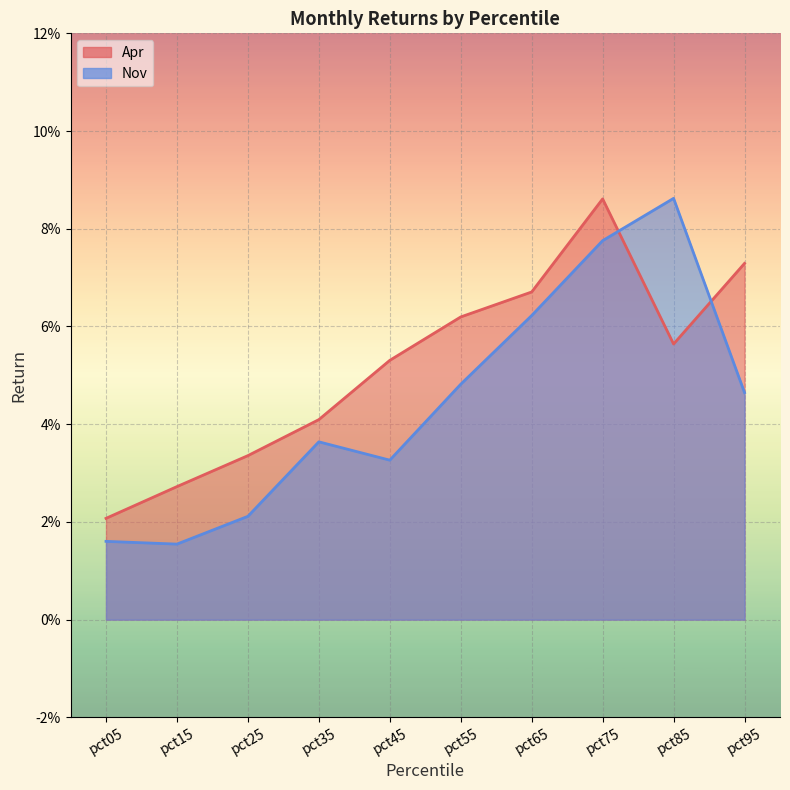

Rank the series by their maximum value, from lowest to highest.

Apr, Nov